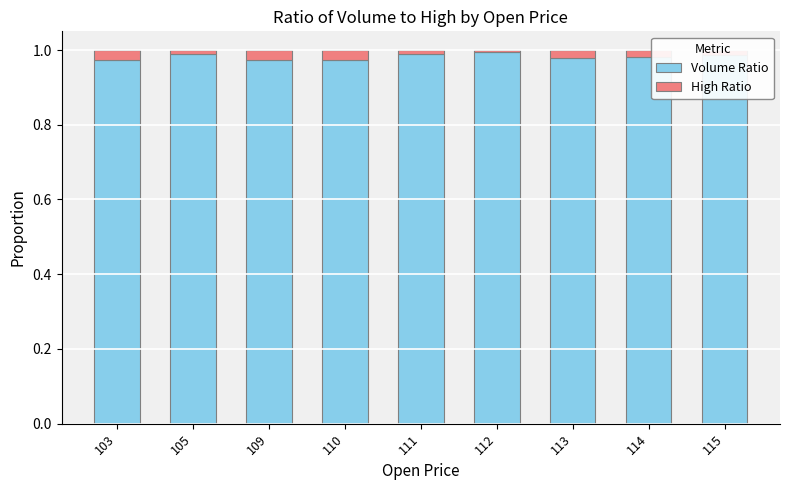

What is the sum of all Volume Ratio values?

8.8